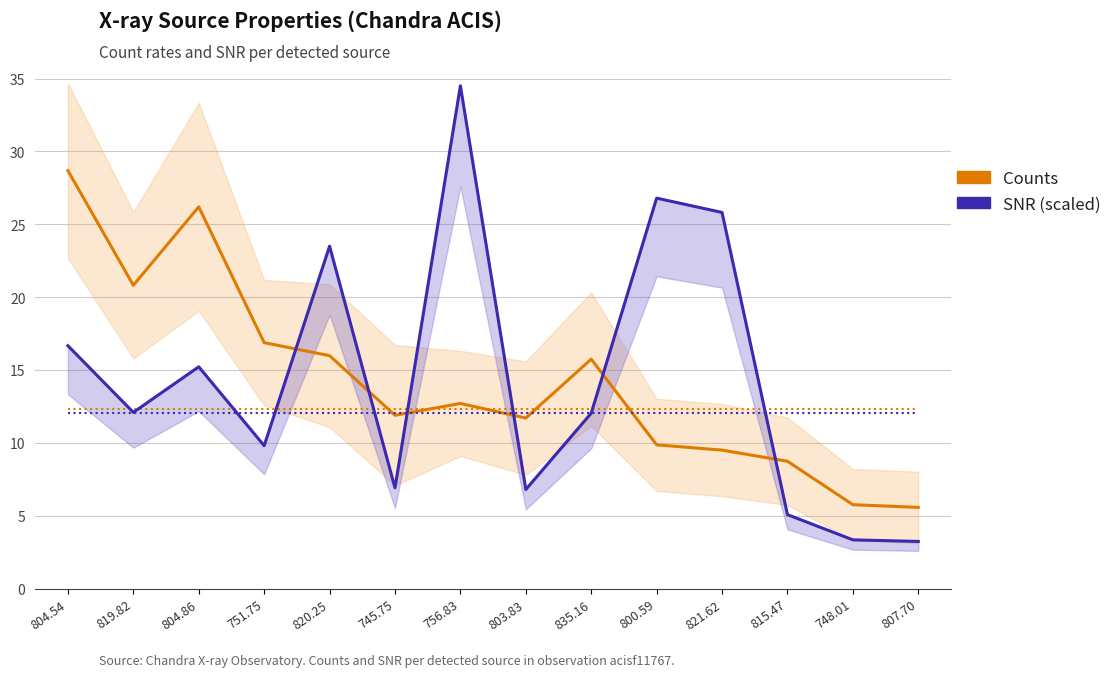

True or false: Counts and SNR (scaled) cross at least once.

True